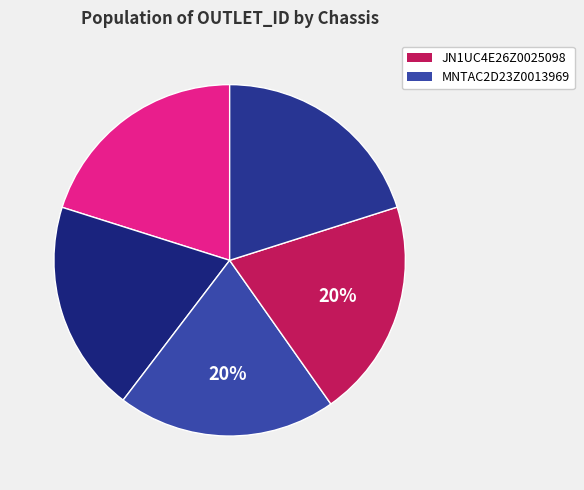

What is the largest slice in the pie chart?

JN1UC4E26Z0025098